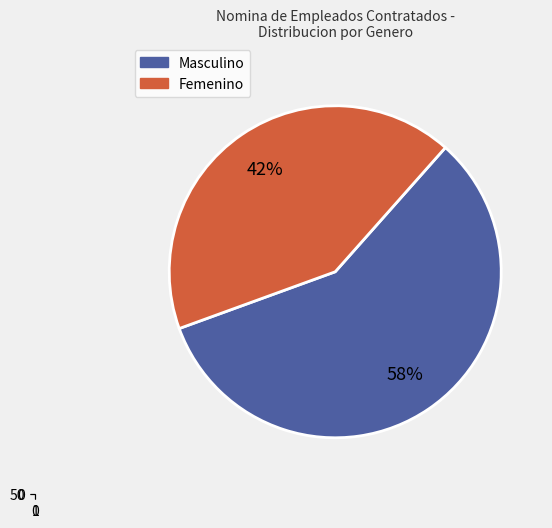

Which slice is the smallest?

FEMENINO